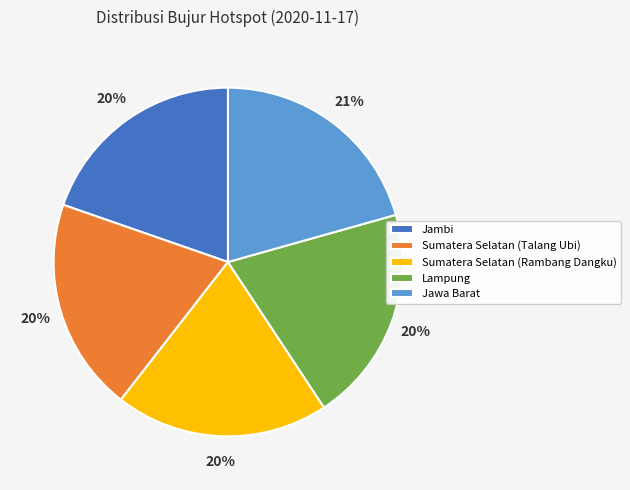

To the nearest percent, what is the difference between the largest and smallest slice percentages?

1%